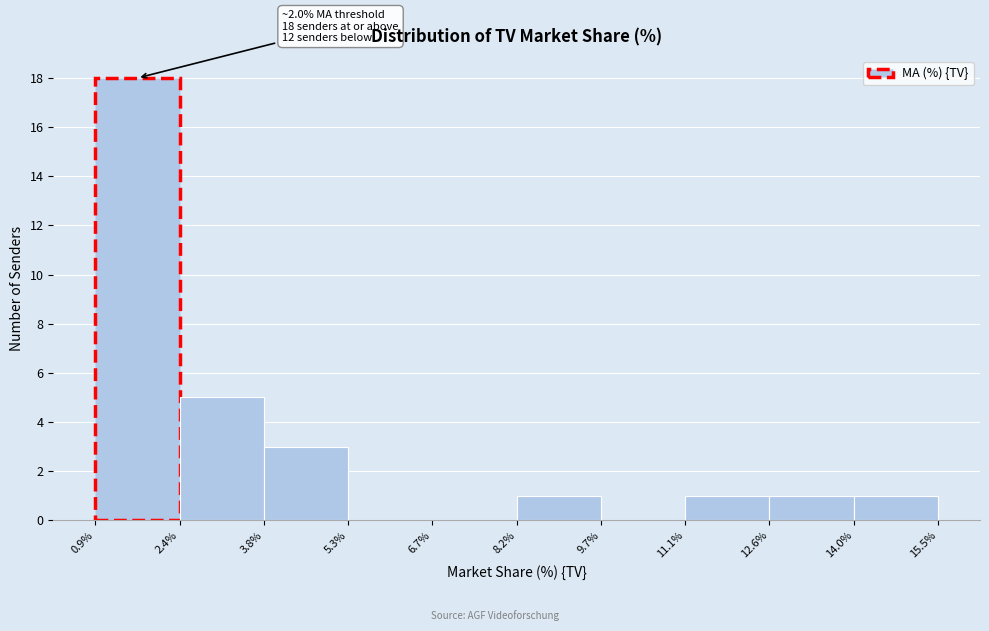

Over which range of the x-axis is the bar tallest?

0.9% to 2.4%